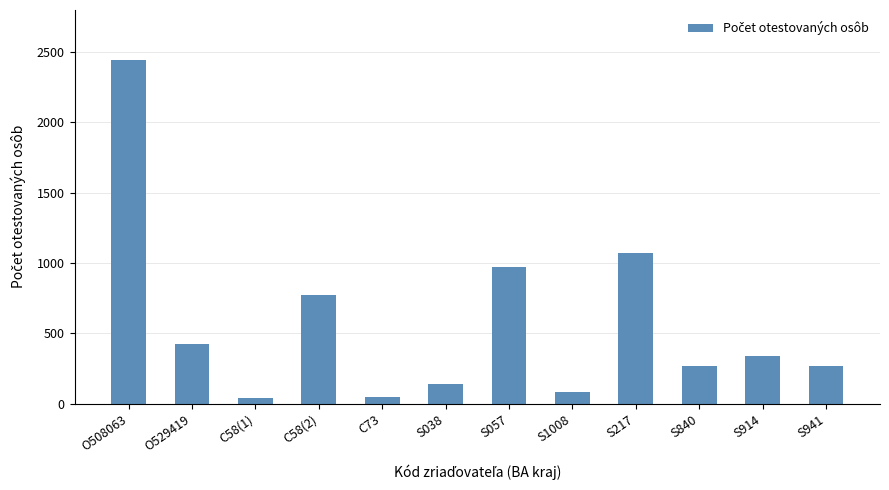

The value at S1008 is 83. True or false?

True